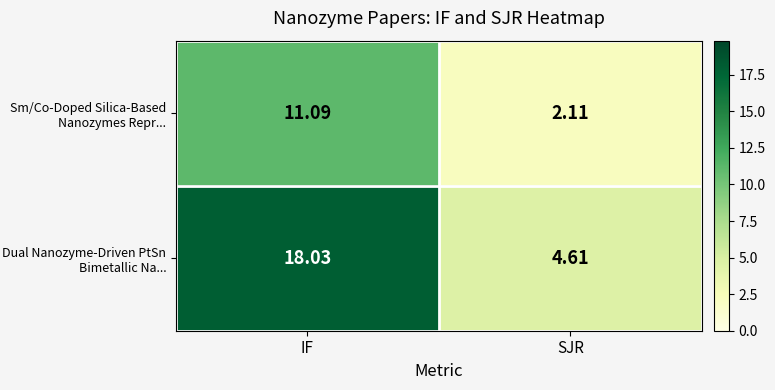

Is the value of Sm/Co-Doped Silica-Based Nanozymes Repr... at IF greater than the value of Dual Nanozyme-Driven PtSn Bimetallic Na... at SJR?

Yes